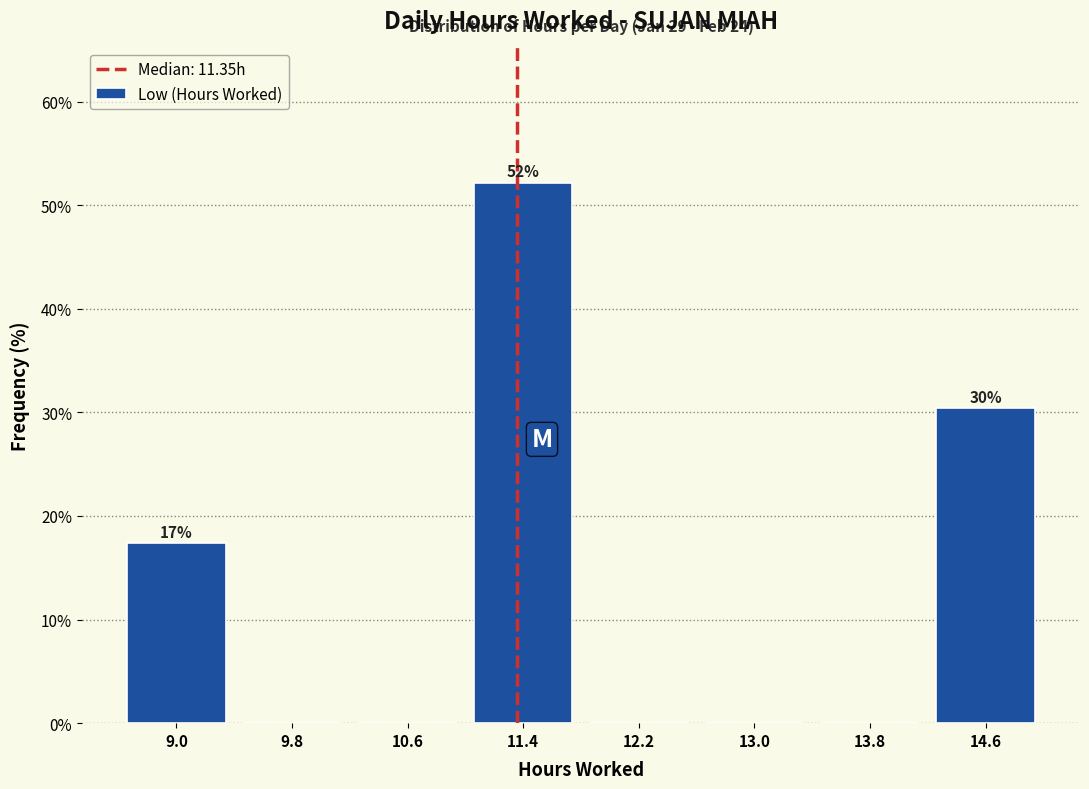

Over which range of the x-axis is the bar tallest?

11.0 to 11.8